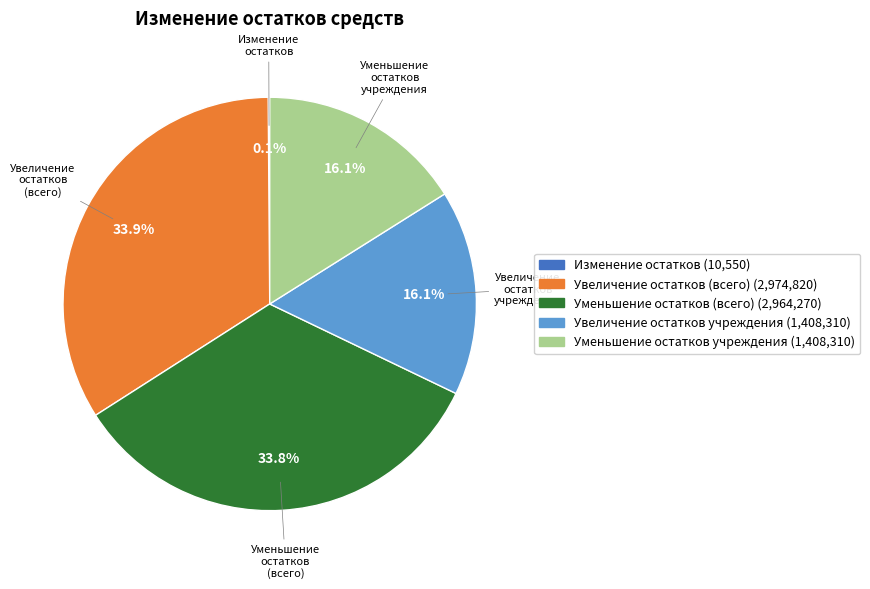

Is there a majority slice in this chart?

No